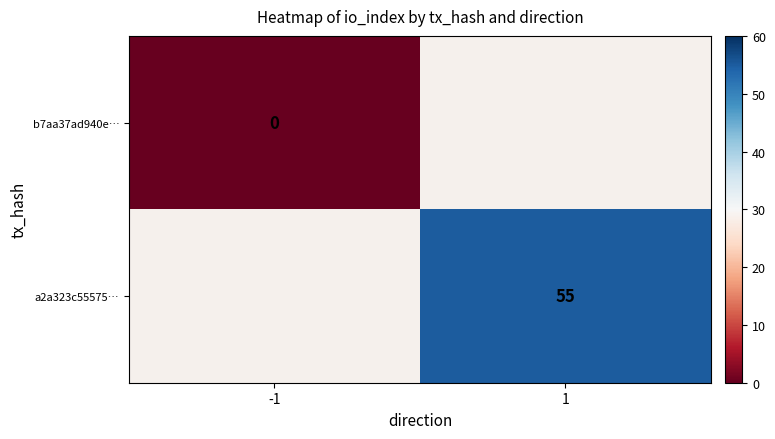

Is it true that a2a323c55575… equals 12 at 1?

False